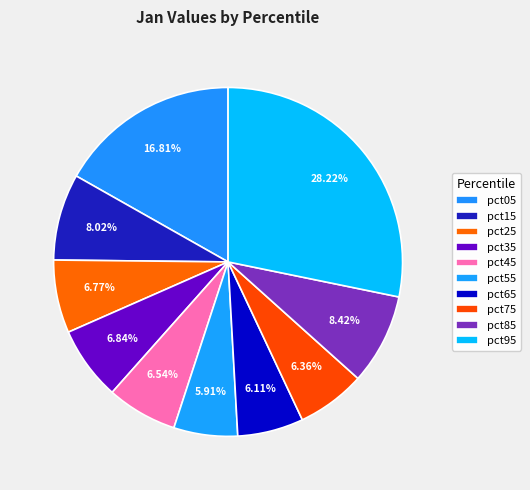

Is it true that pct15 is 17% of the pie?

False